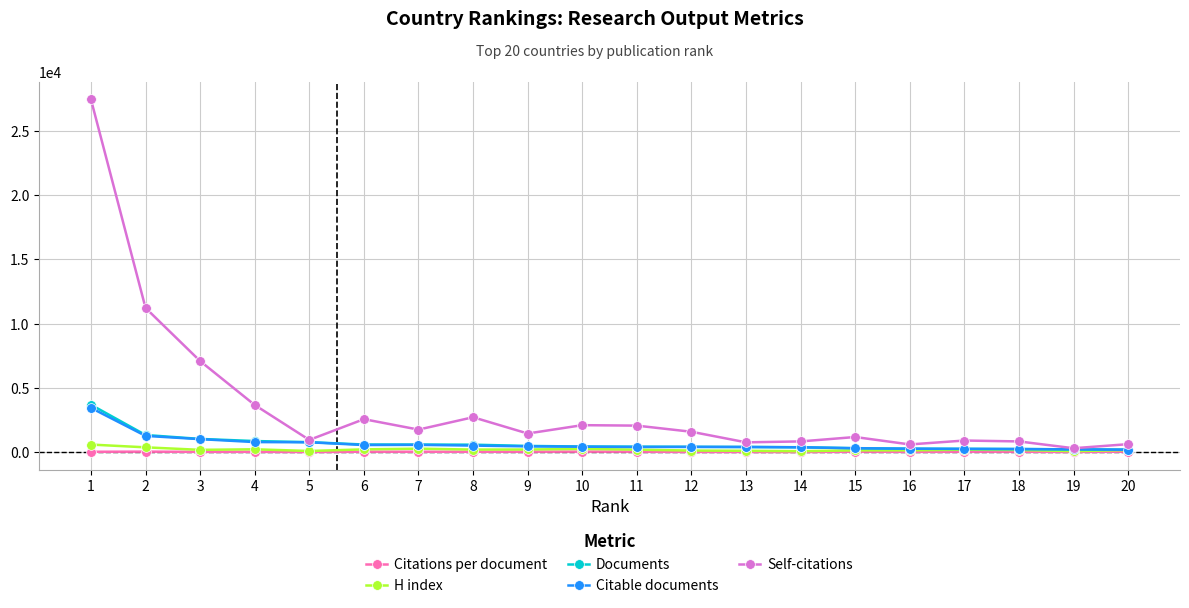

What is the maximum value for Self-citations?

27461.0